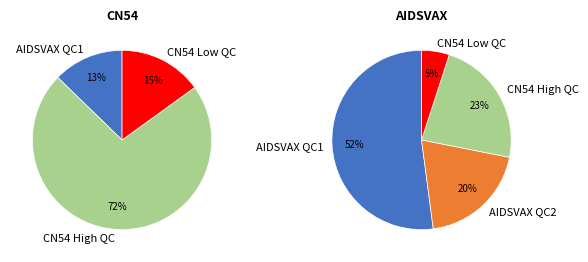

To the nearest percent, what is the combined percentage of CN54 Low QC and AIDSVAX QC1?

57%